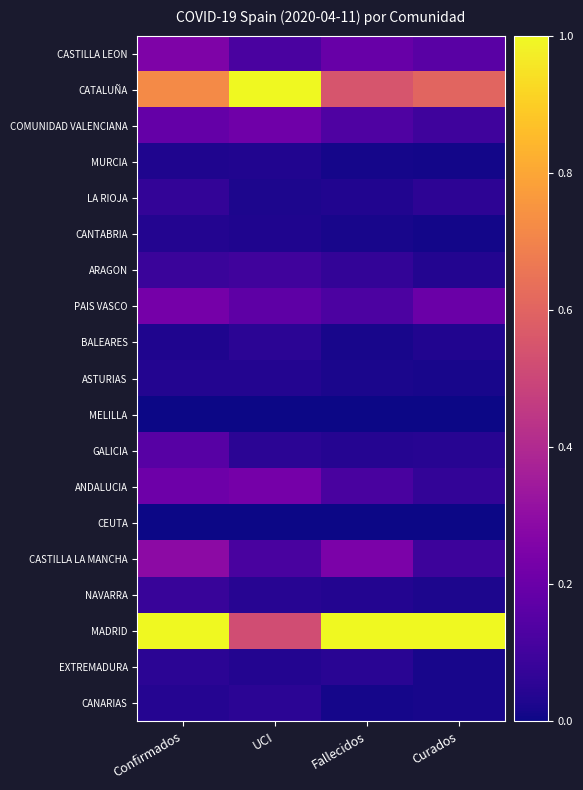

Which has a higher value, Fallecidos or Curados?

Fallecidos